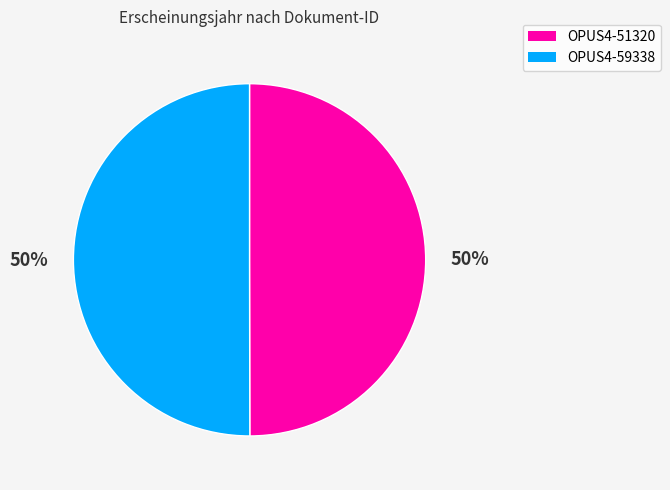

What is the ratio of the value at OPUS4-51320 to the value at OPUS4-59338?

1.0